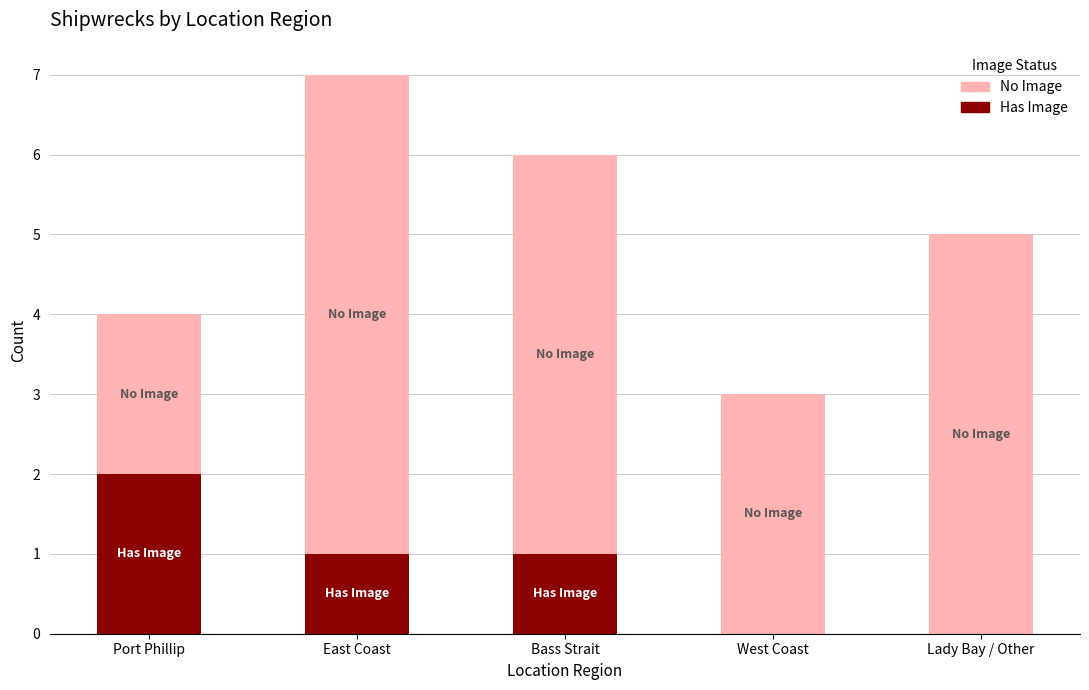

How many data points does each series have?

5